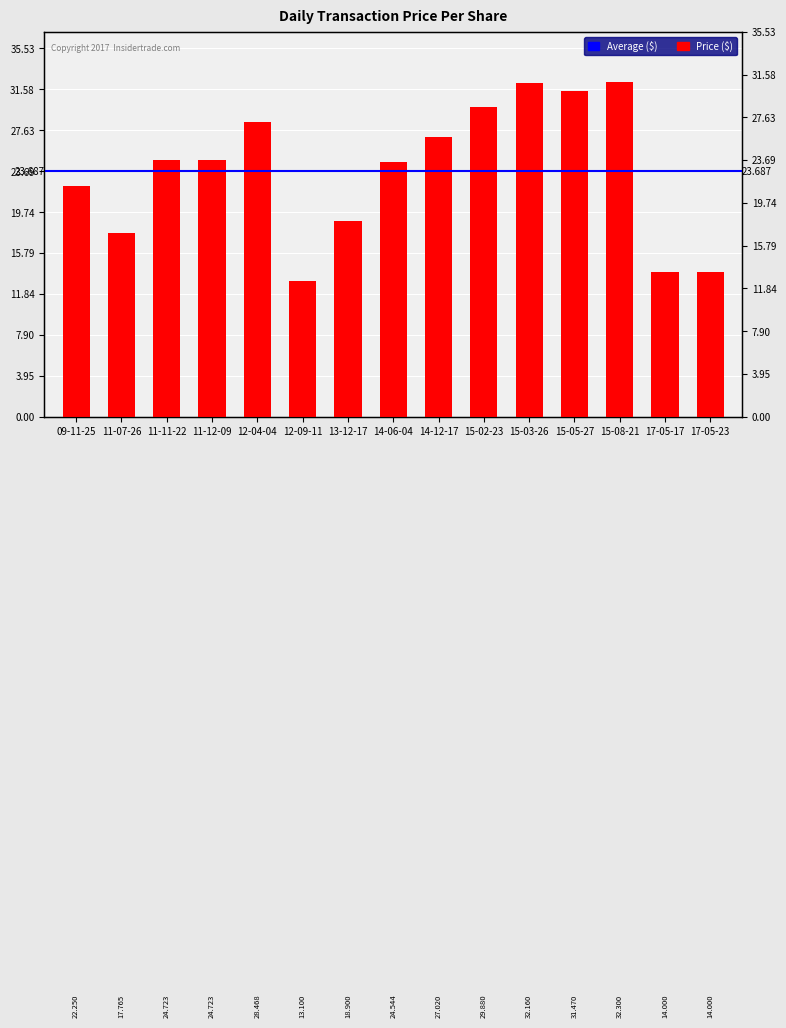

At which label is the value closest to 22?

09-11-25